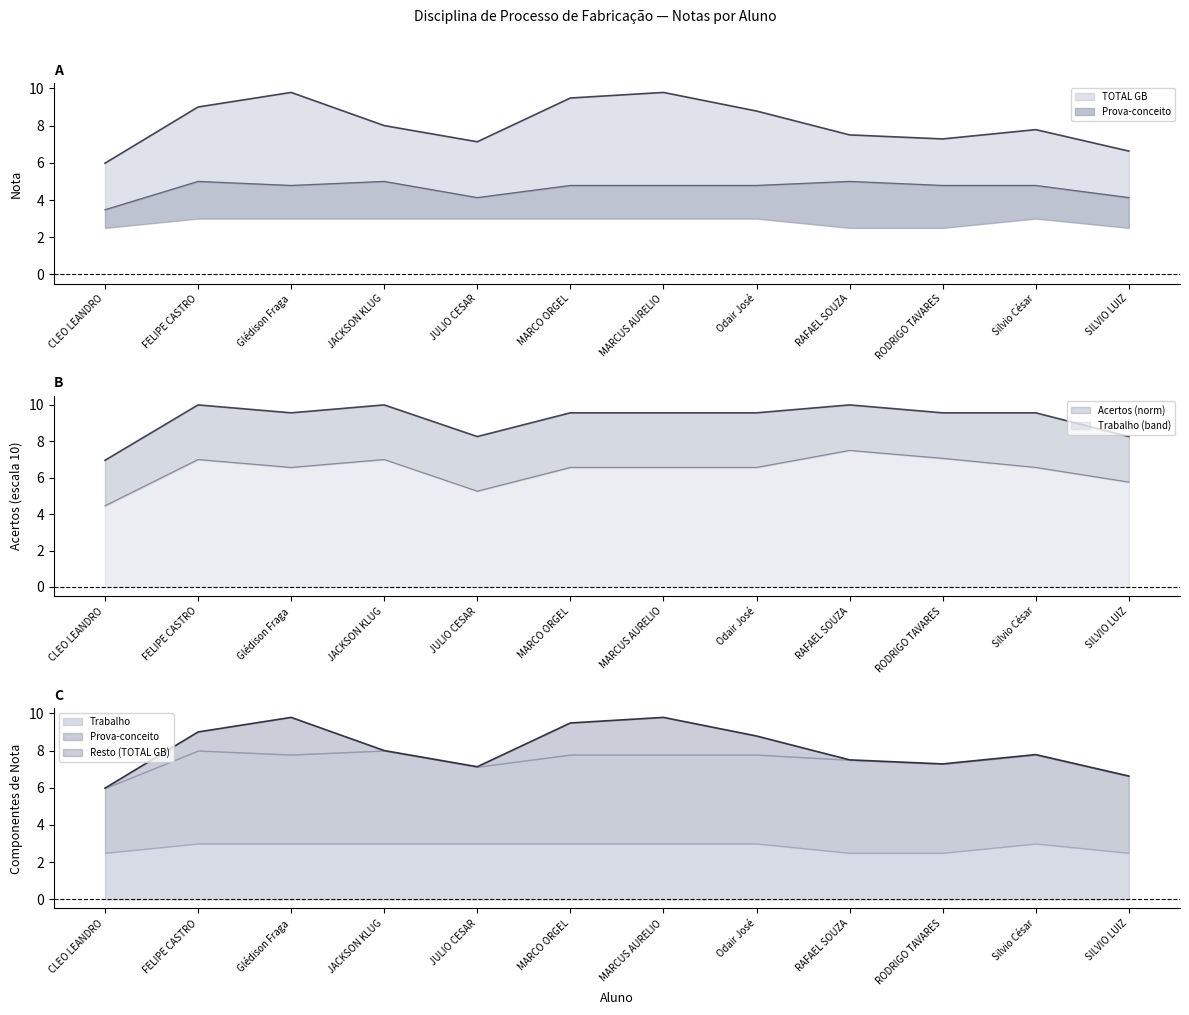

The value of Acertos at Glédison Fraga is 4.8. True or false?

True